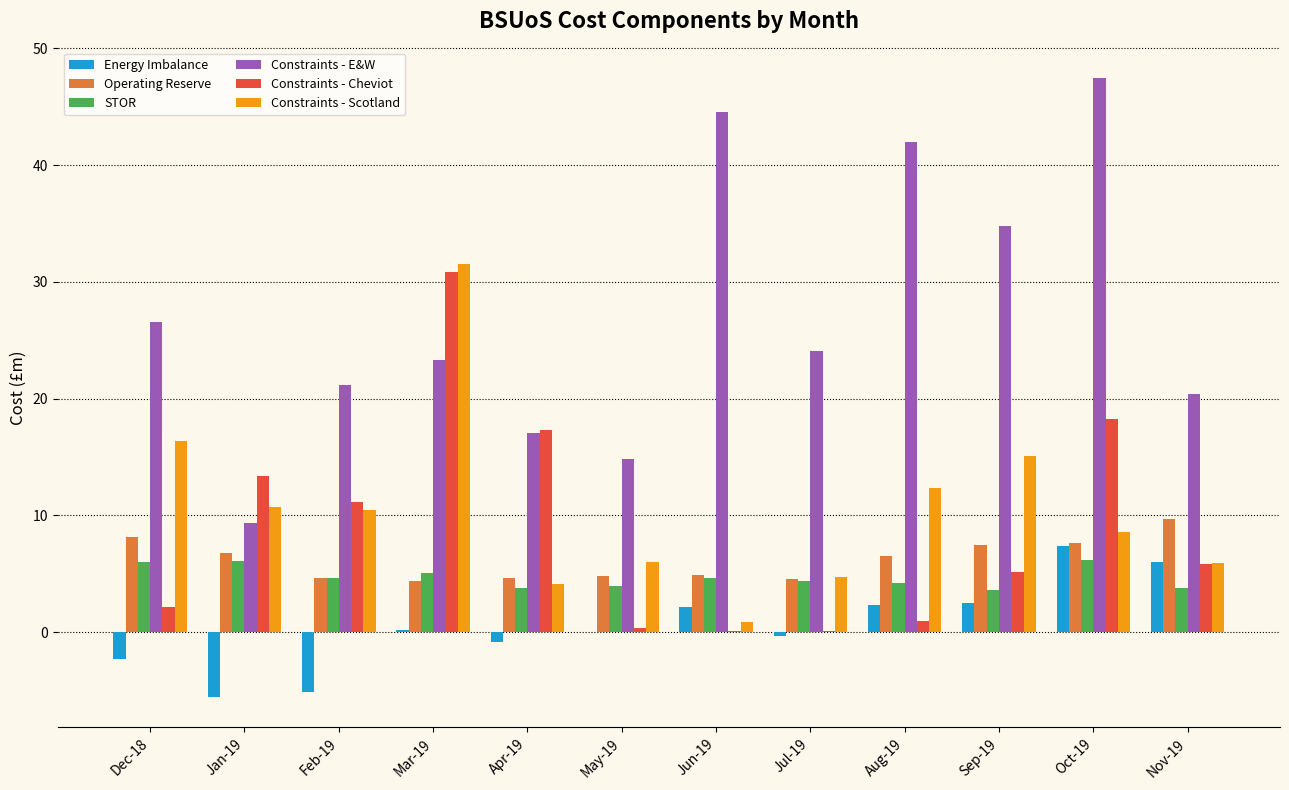

At which label does Constraints - Scotland first exceed 10?

Dec-18